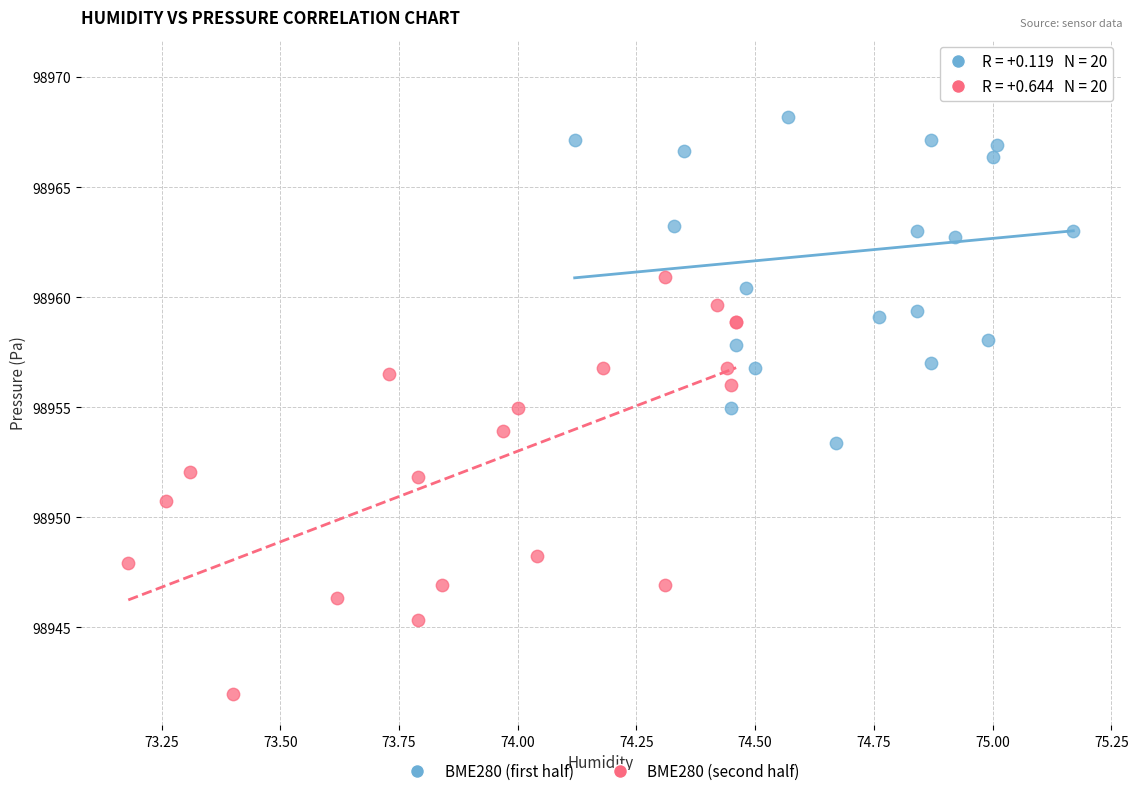

Which series contains the highest Y value?

BME280 (first half)